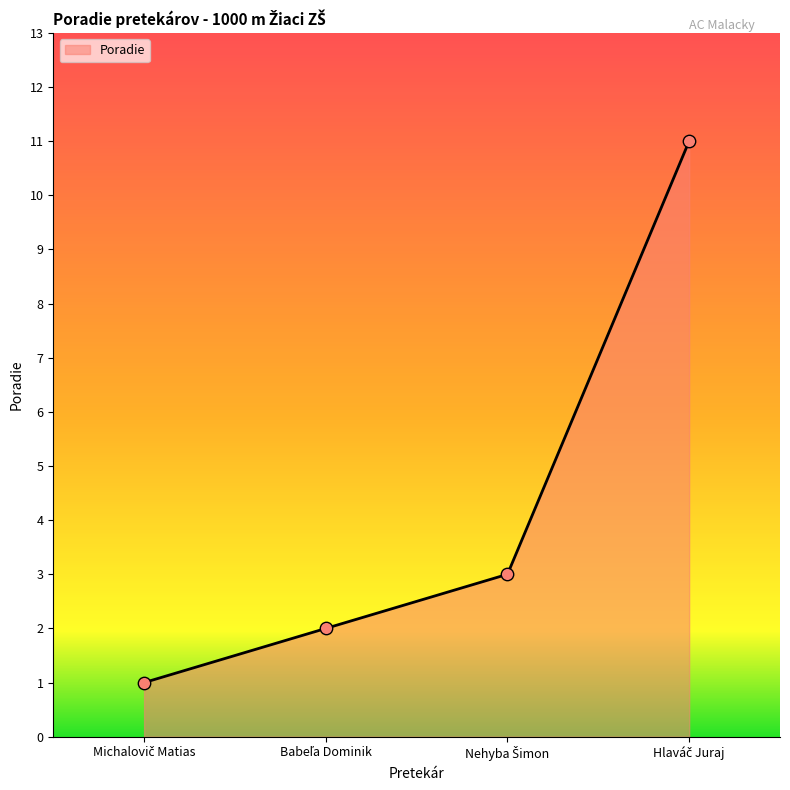

What is the difference between the maximum and minimum values?

10